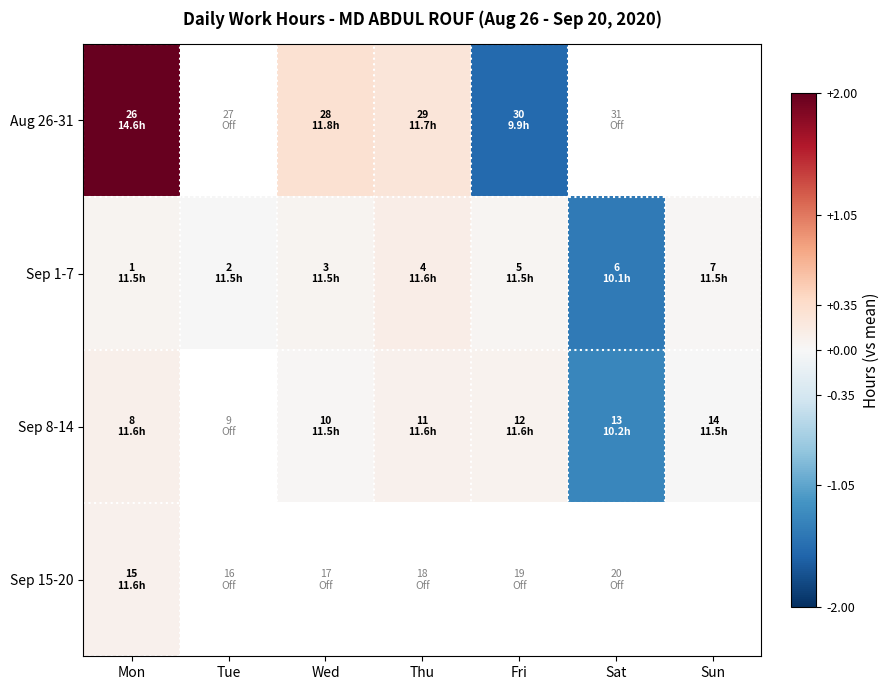

What is the sum of all Sep 1-7 values?

-1.1